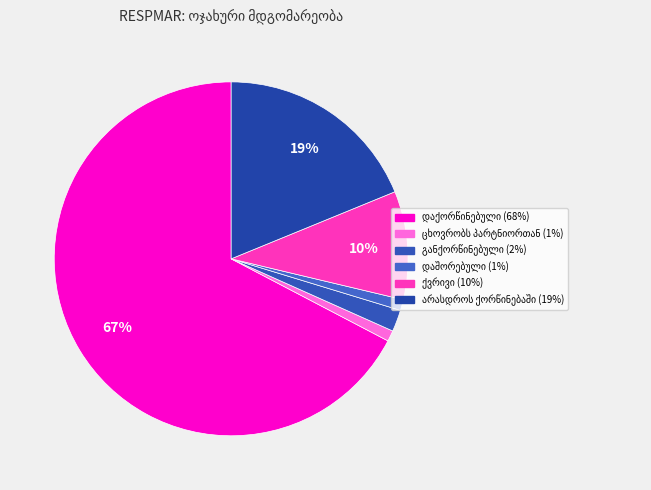

How many segments does this pie chart have?

6